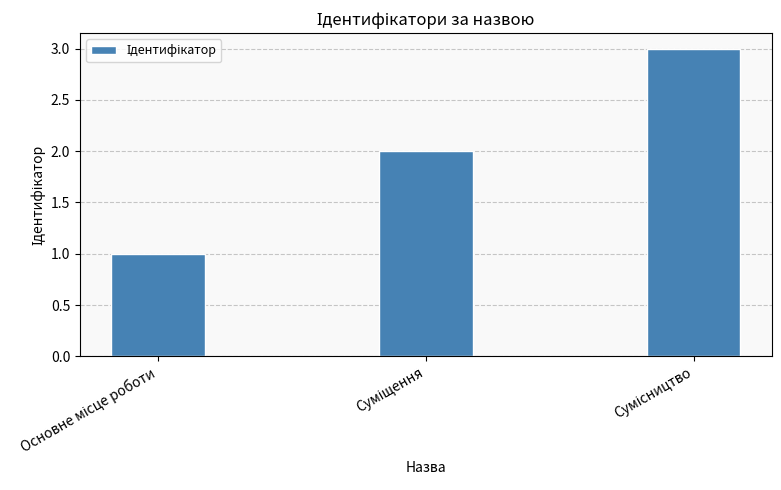

How many bars are there in total?

3